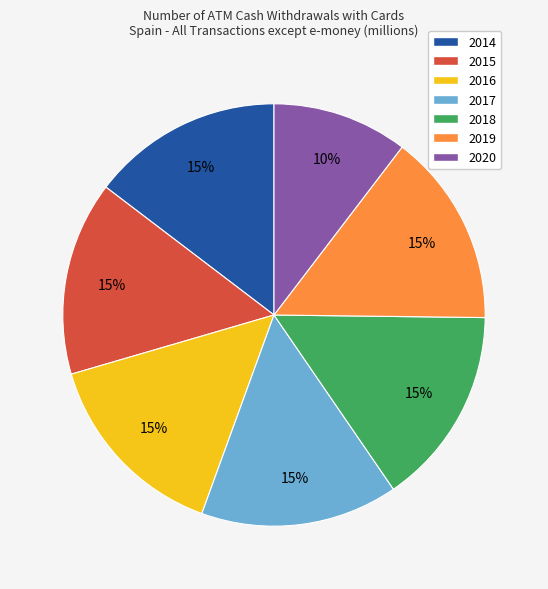

Does 2020 account for over 50% of the chart?

No